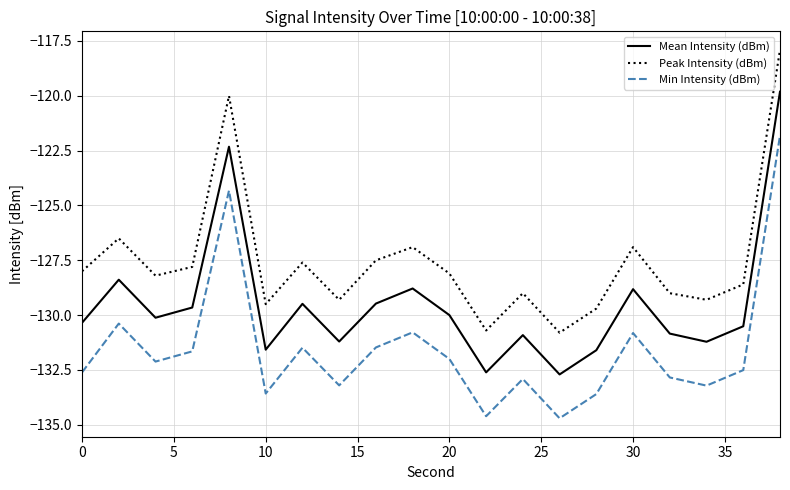

Which series has the widest spread of values?

Peak Intensity (dBm)